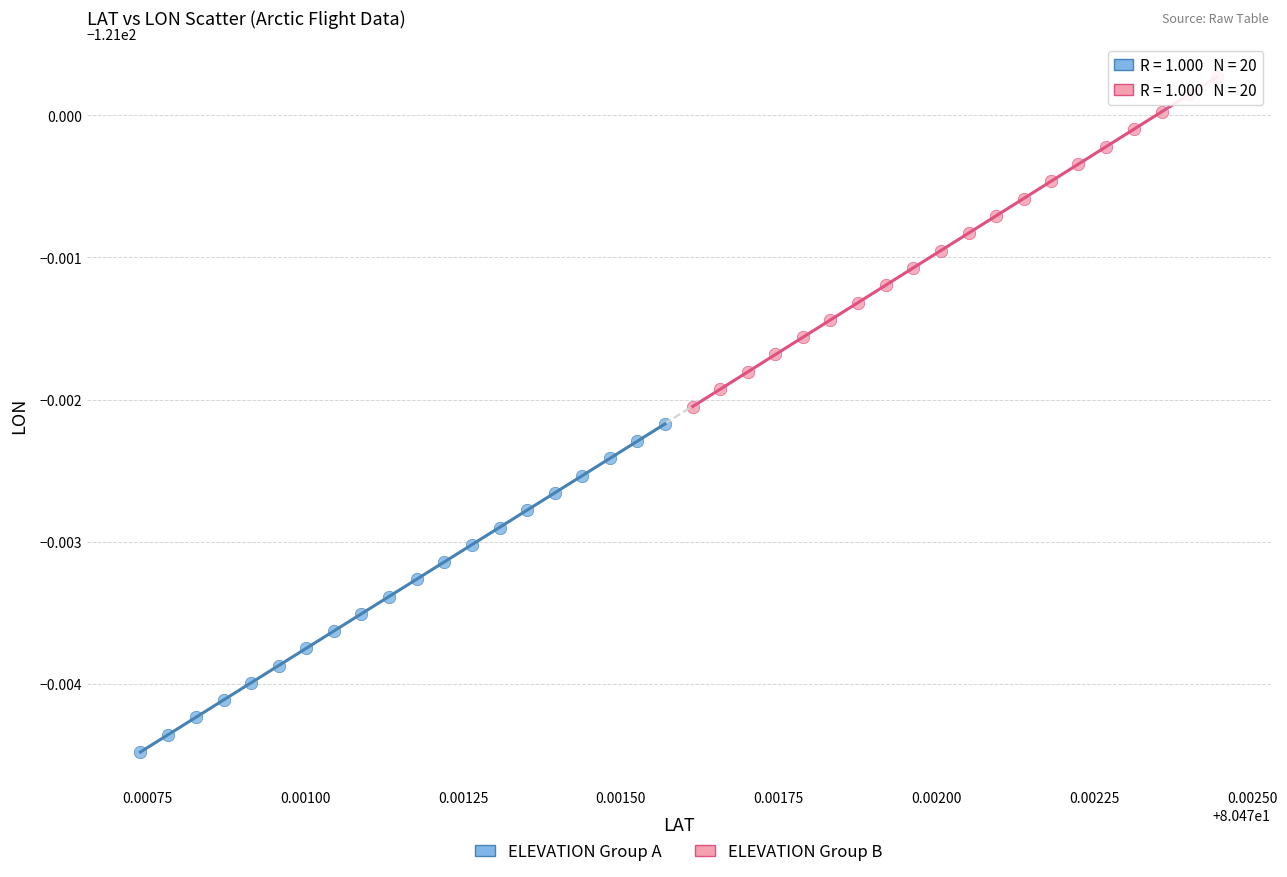

What are all the series names shown in the legend?

ELEVATION Group A, ELEVATION Group B